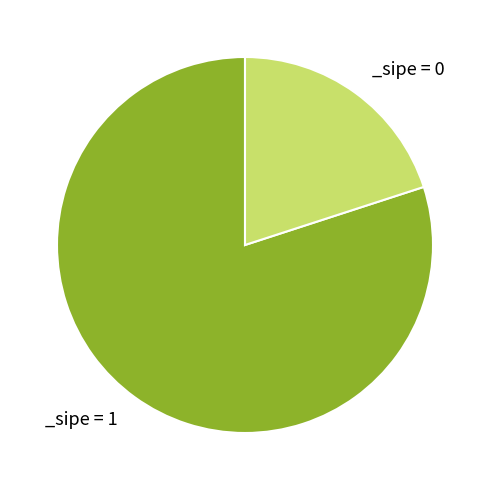

Is there any slice that represents more than half of the pie?

Yes